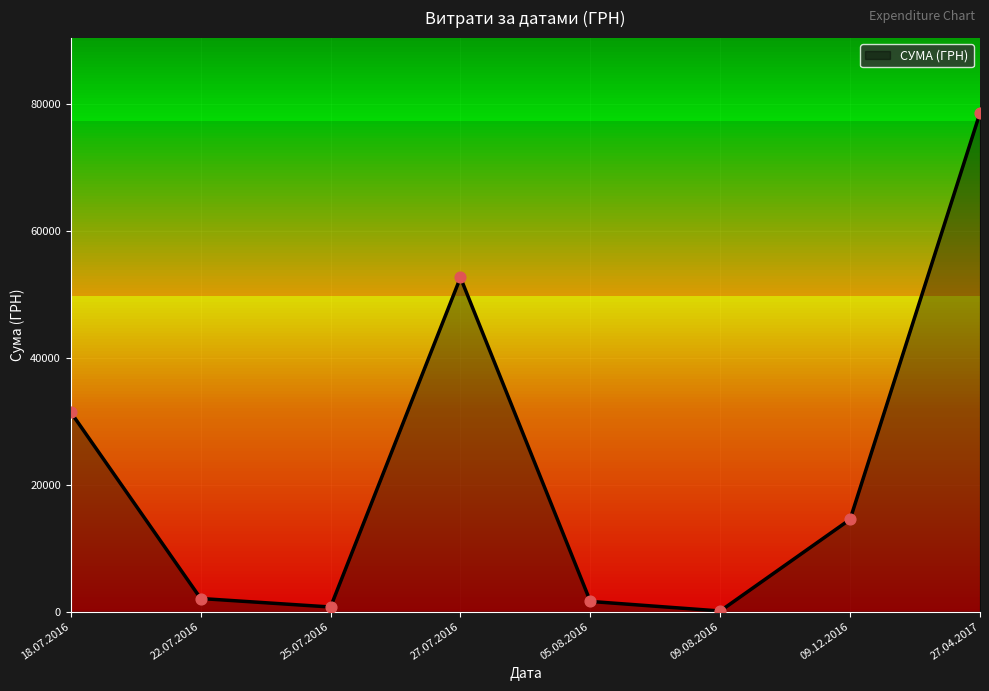

What is the ratio of the value at 27.07.2016 to the value at 18.07.2016?

1.7